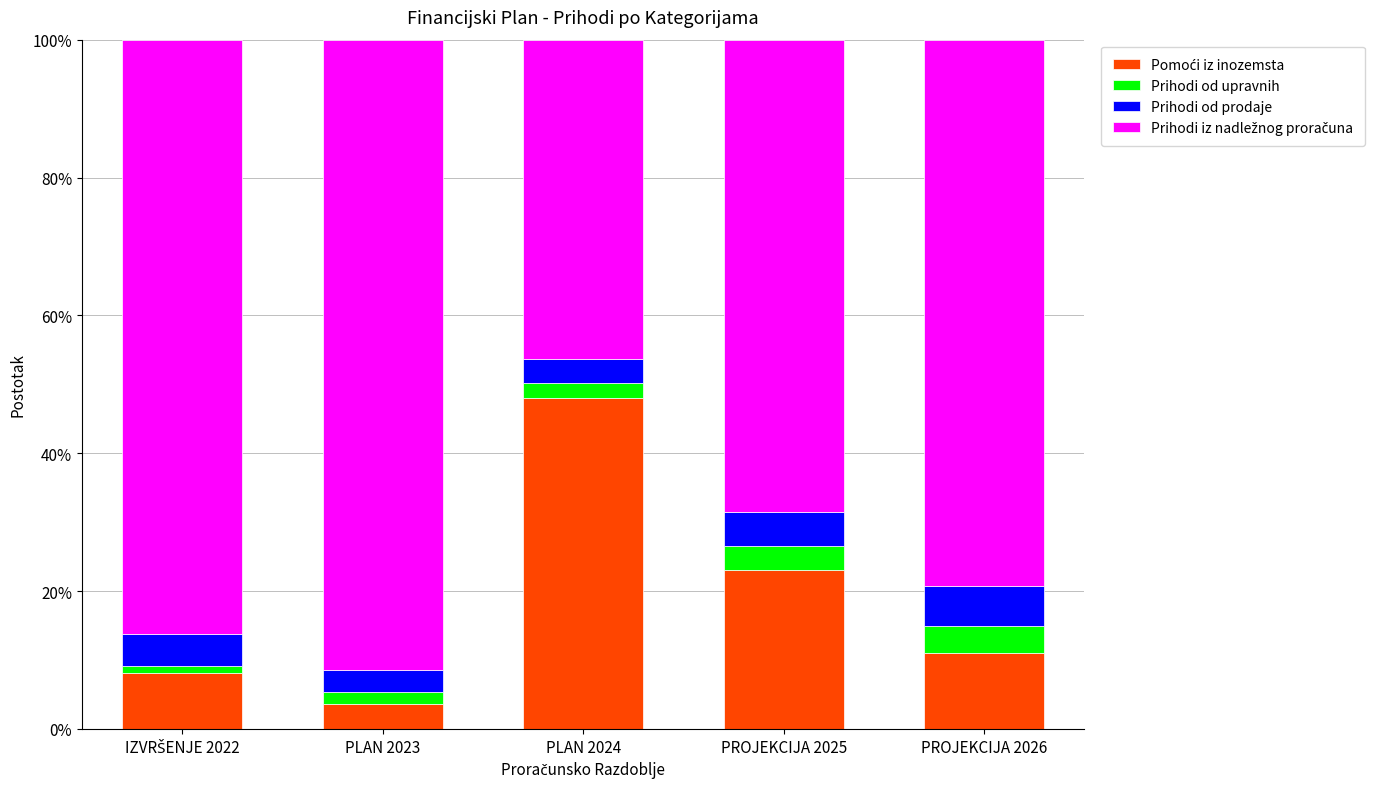

What is the total value across all series at PLAN 2024?

100.0